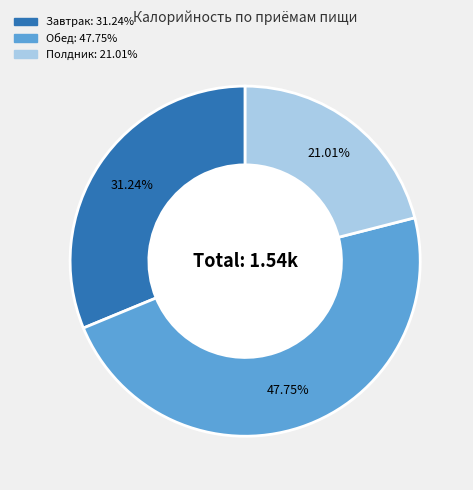

How many slices are in this pie chart?

3